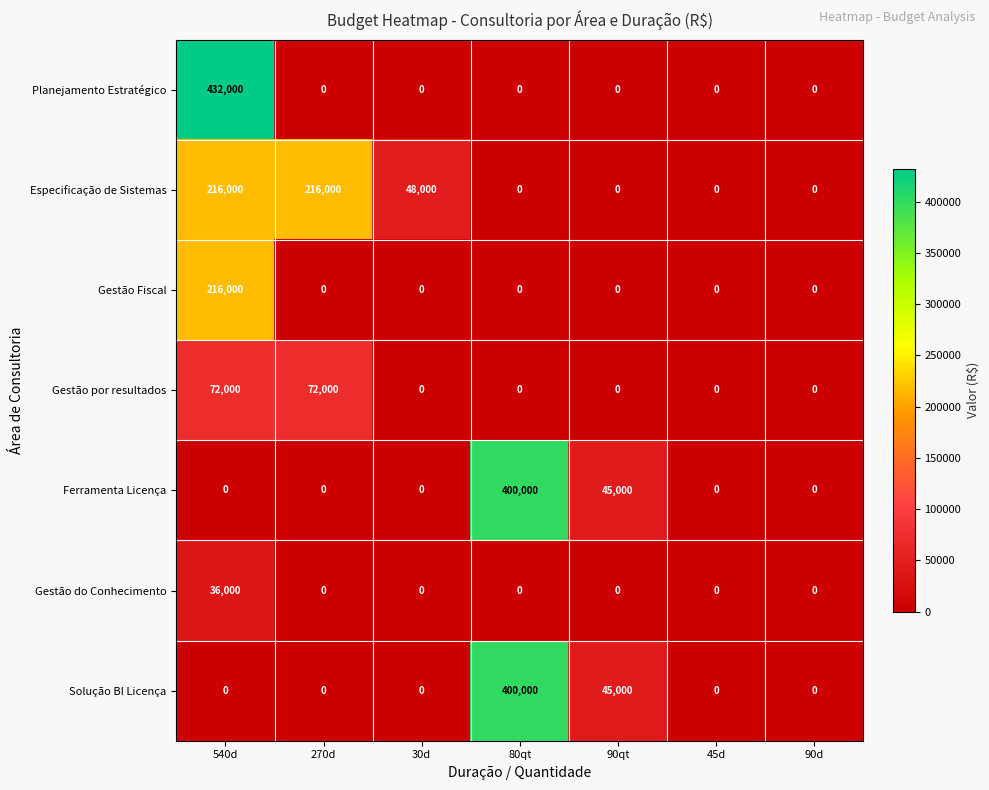

What is the spread (max minus min) of values at 90qt?

45000